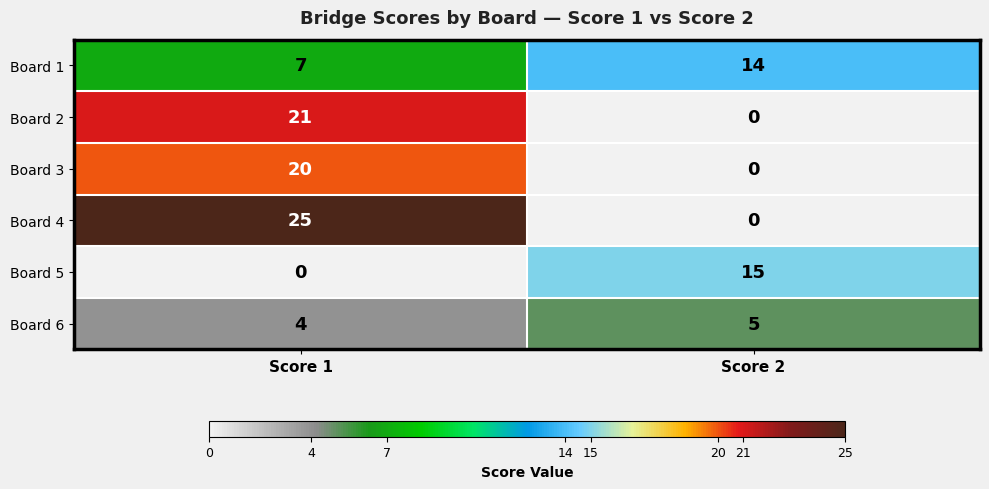

How many categories are shown in the chart?

2